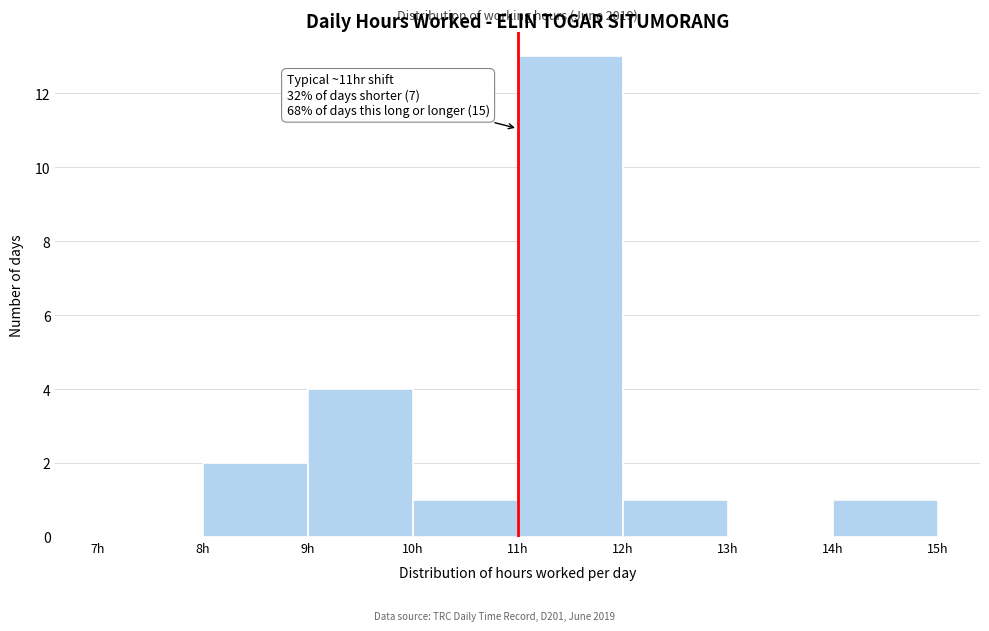

Which range on the x-axis has the tallest bar?

11 to 12